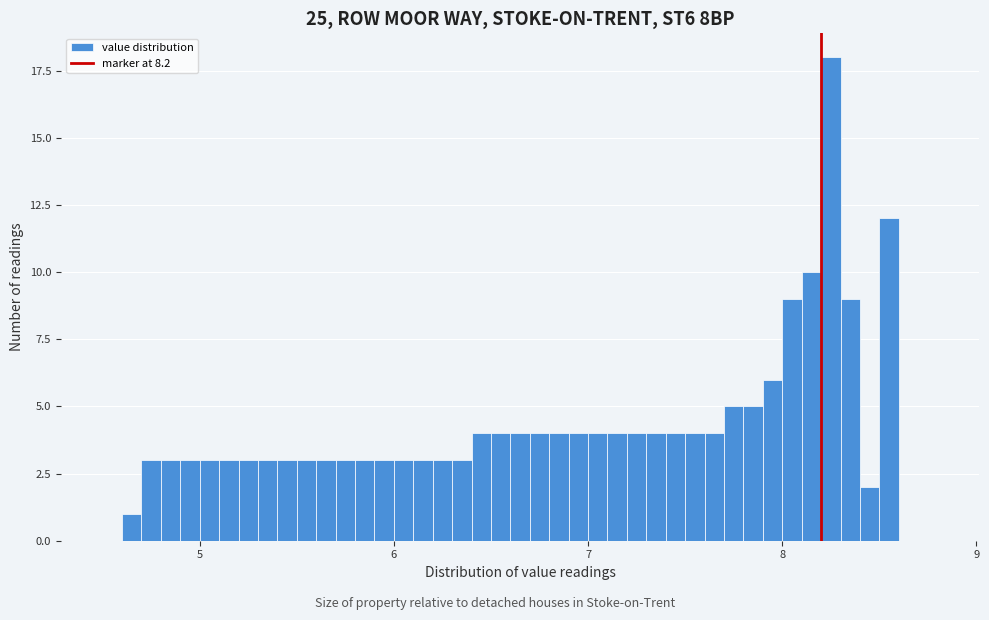

Read against the x-axis, roughly where is the centre of the tallest bar?

8.3